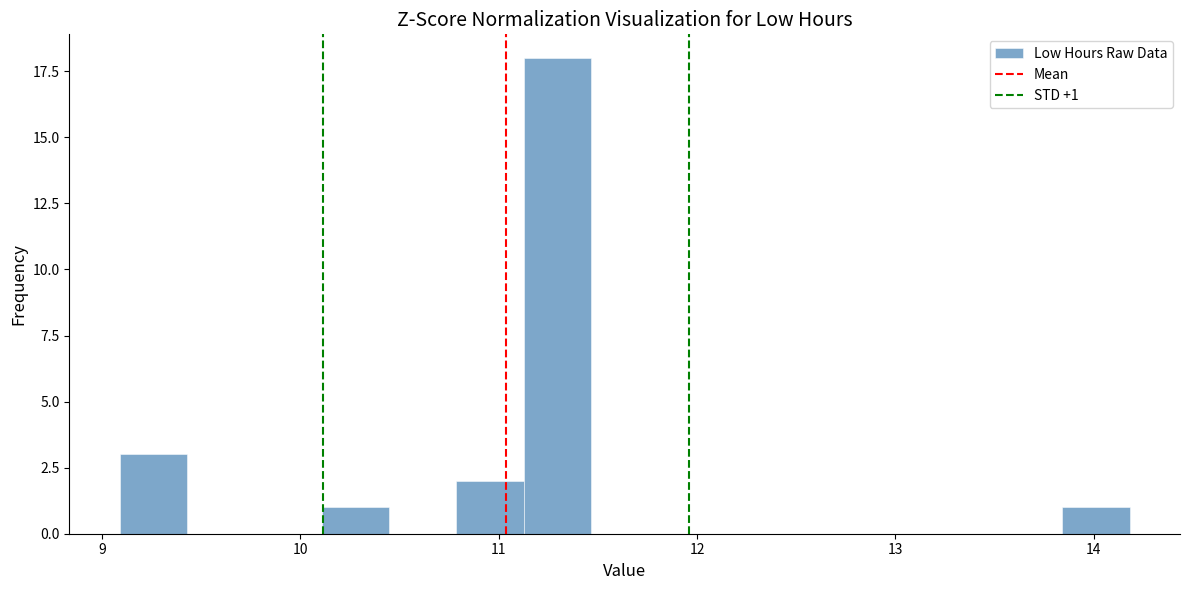

Read against the x-axis, roughly where is the centre of the tallest bar?

11.3